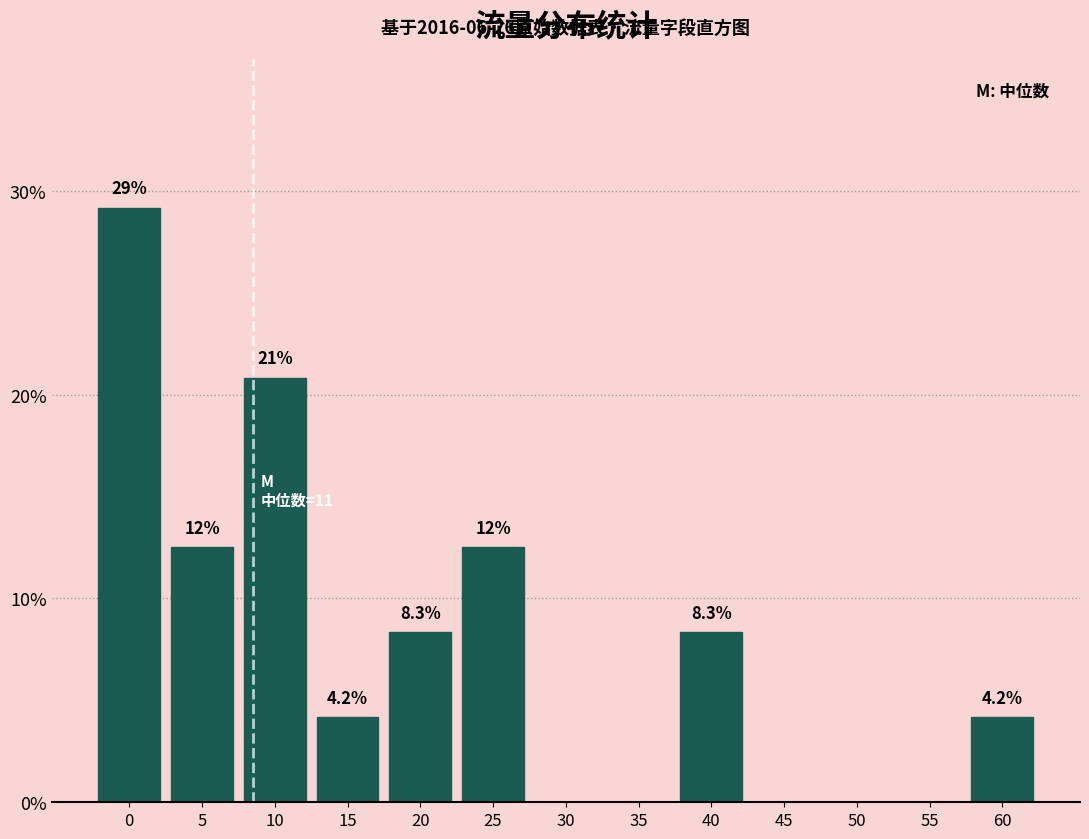

Reading left to right, list all the values displayed in this chart.

0=29.2	5=12.5	10=20.8	15=4.2	20=8.3	25=12.5	30=0.0	35=0.0	40=8.3	45=0.0	50=0.0	55=0.0	60=4.2